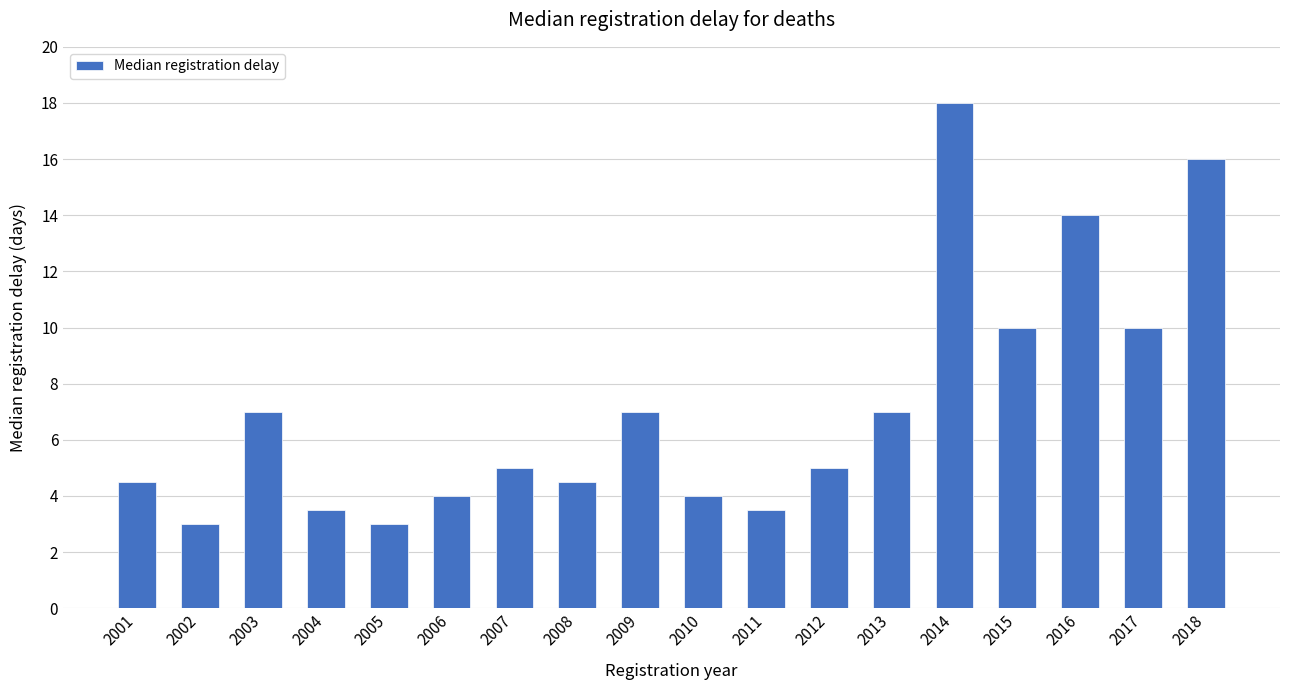

True or false: the data shows 2.1 at 2001.

False